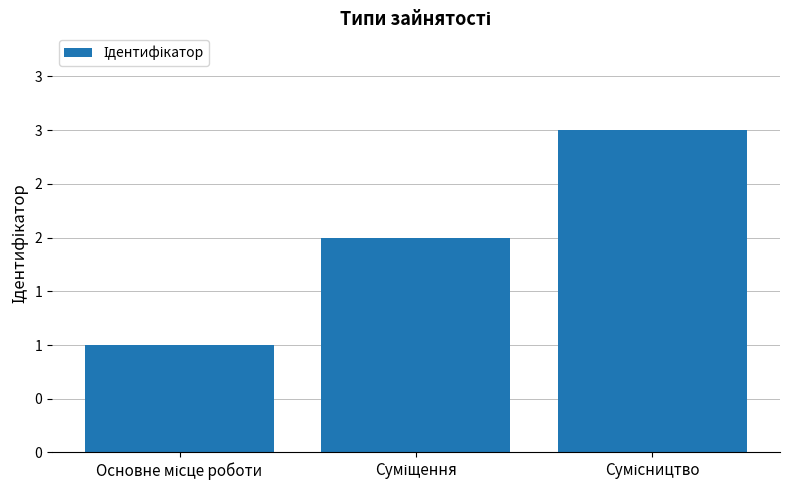

Does the chart contain any negative values?

No